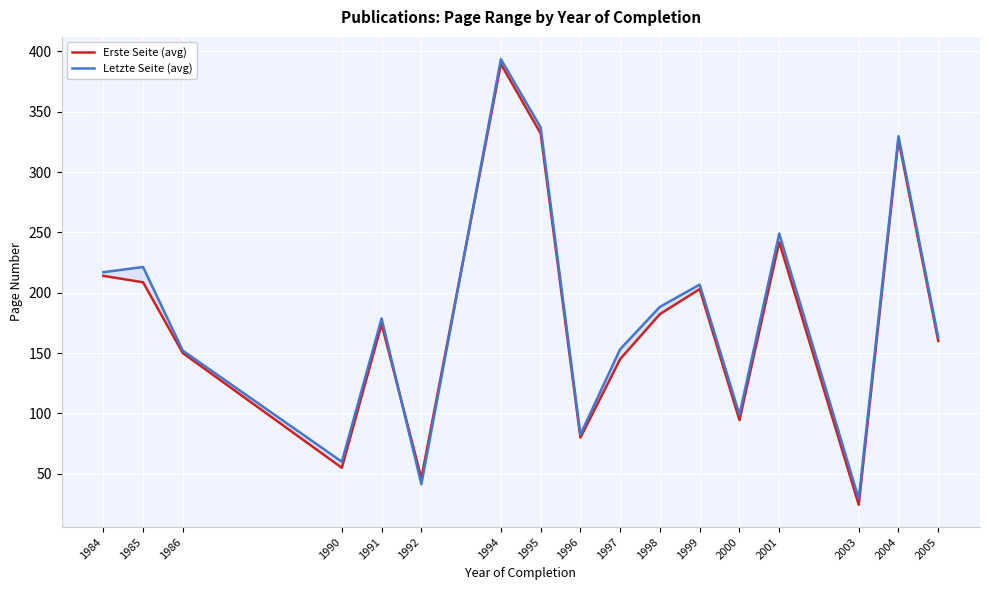

What is the sum of the Letzte Seite (avg) values at 2001 and 1986?

401.0